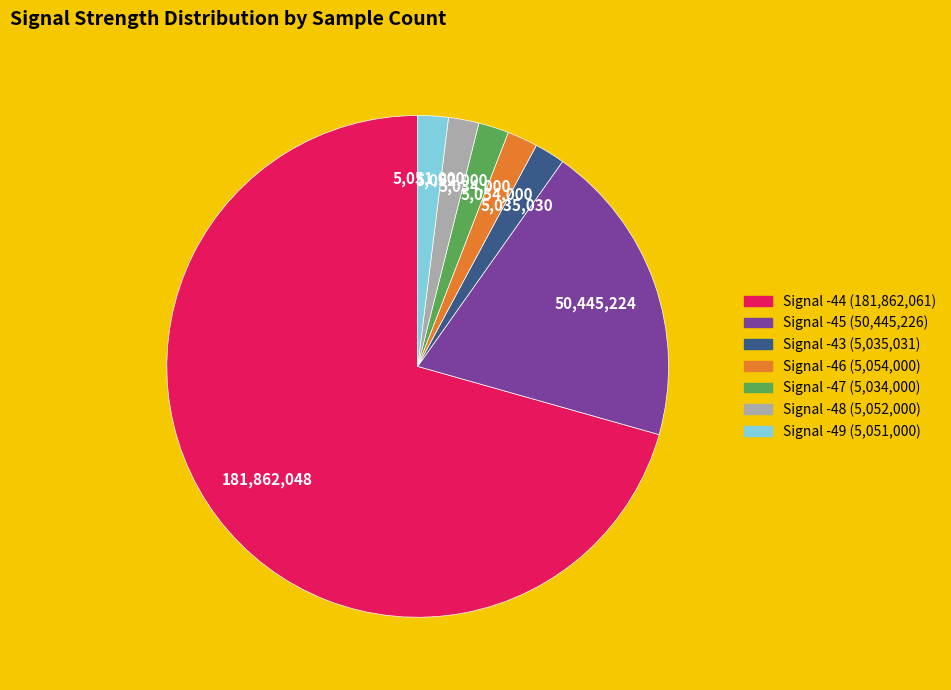

Which slice represents more than half of the pie?

Signal -44